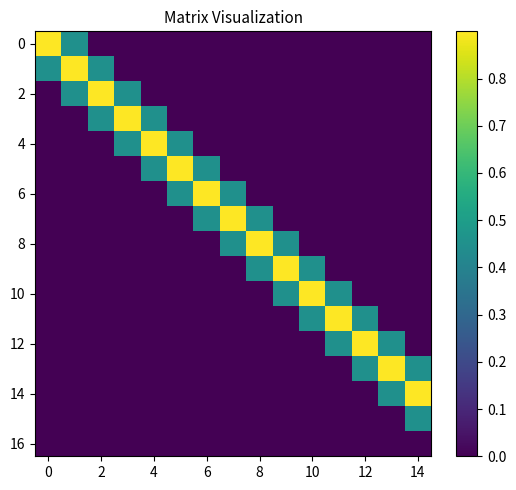

What is the greatest value displayed?

0.9